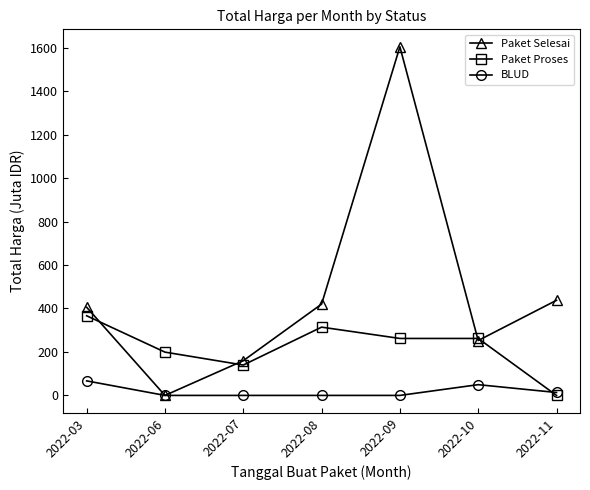

How many distinct data groups are displayed?

3